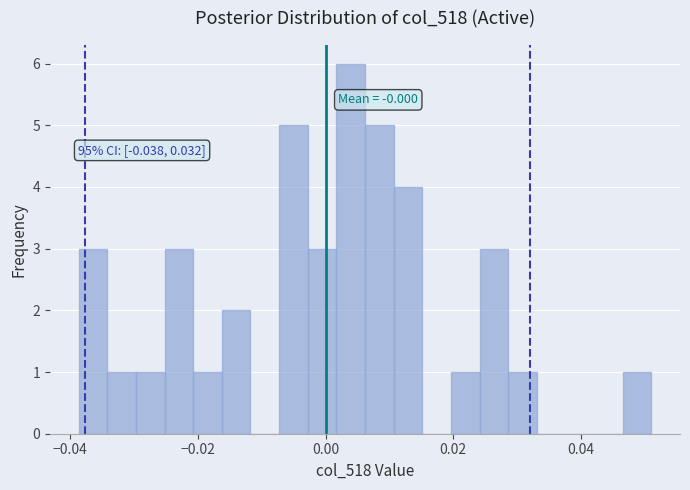

Around what value on the x-axis is the tallest bar? Give the approximate position of its centre, as read against the axis.

0.004